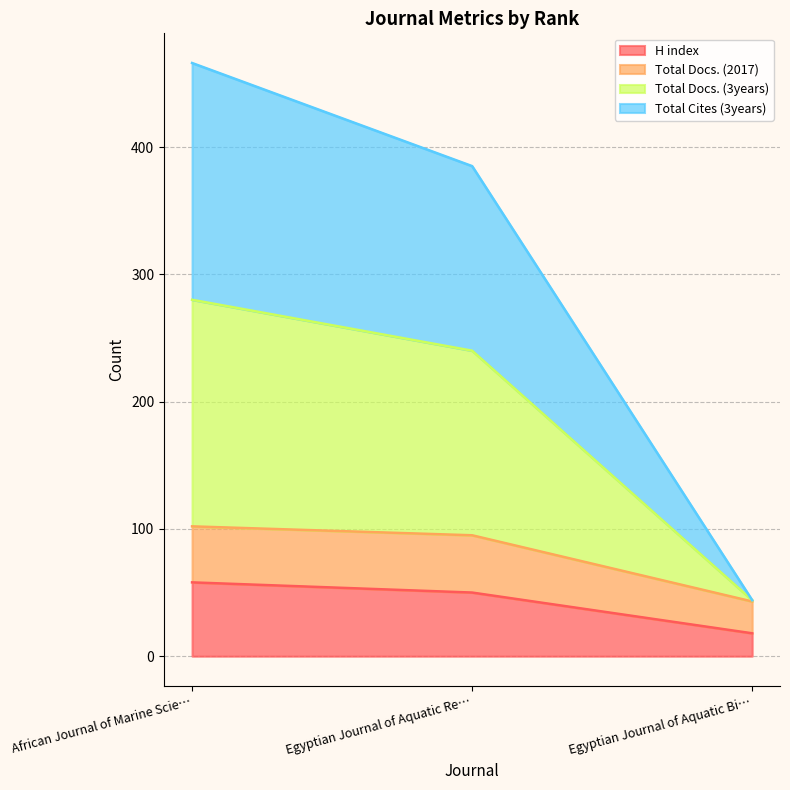

What is the approximate value of H index at African Journal of Marine Scie…?

58